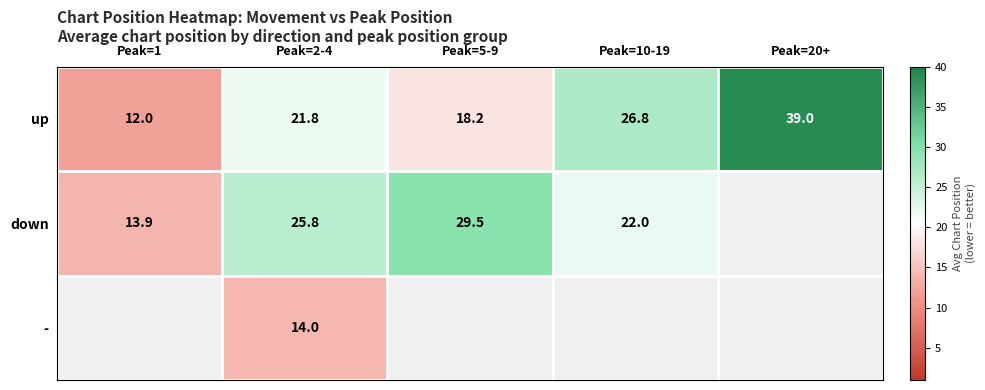

The up series shows 21.8 at Peak=2-4. True or false?

True